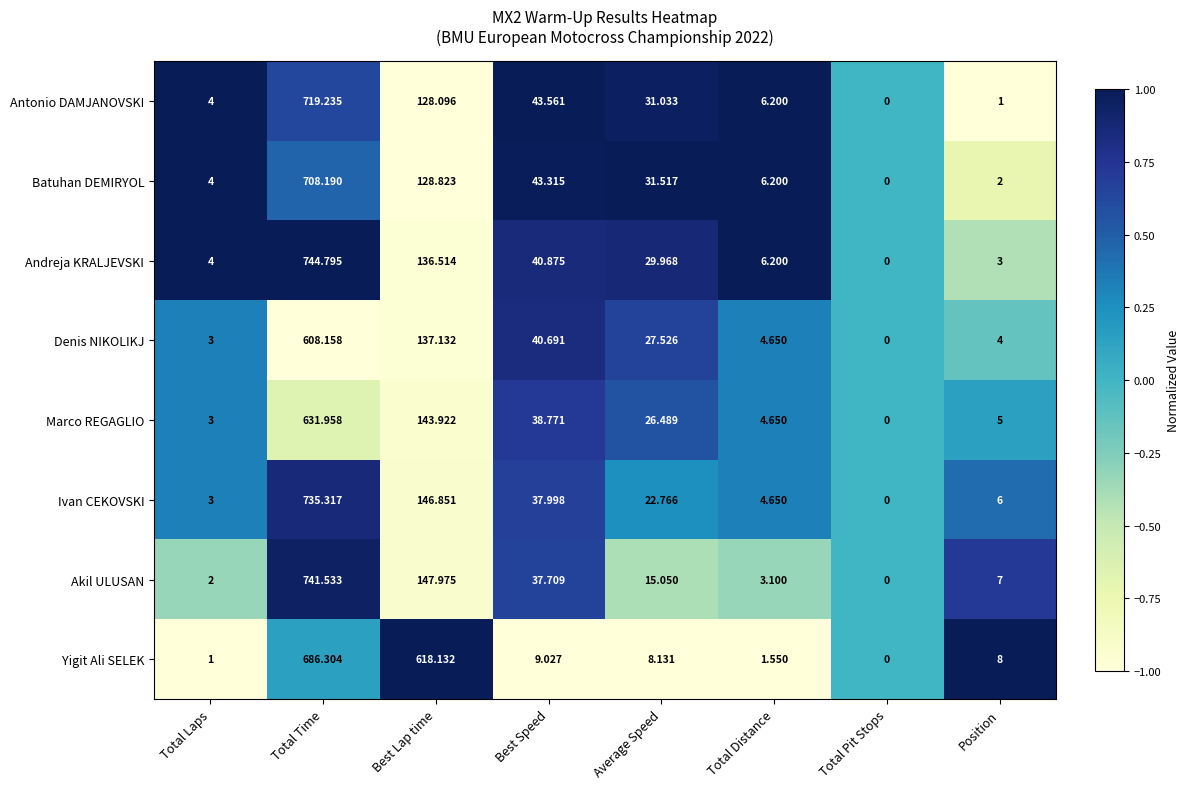

At which label does Ivan CEKOVSKI reach its peak?

Total Time